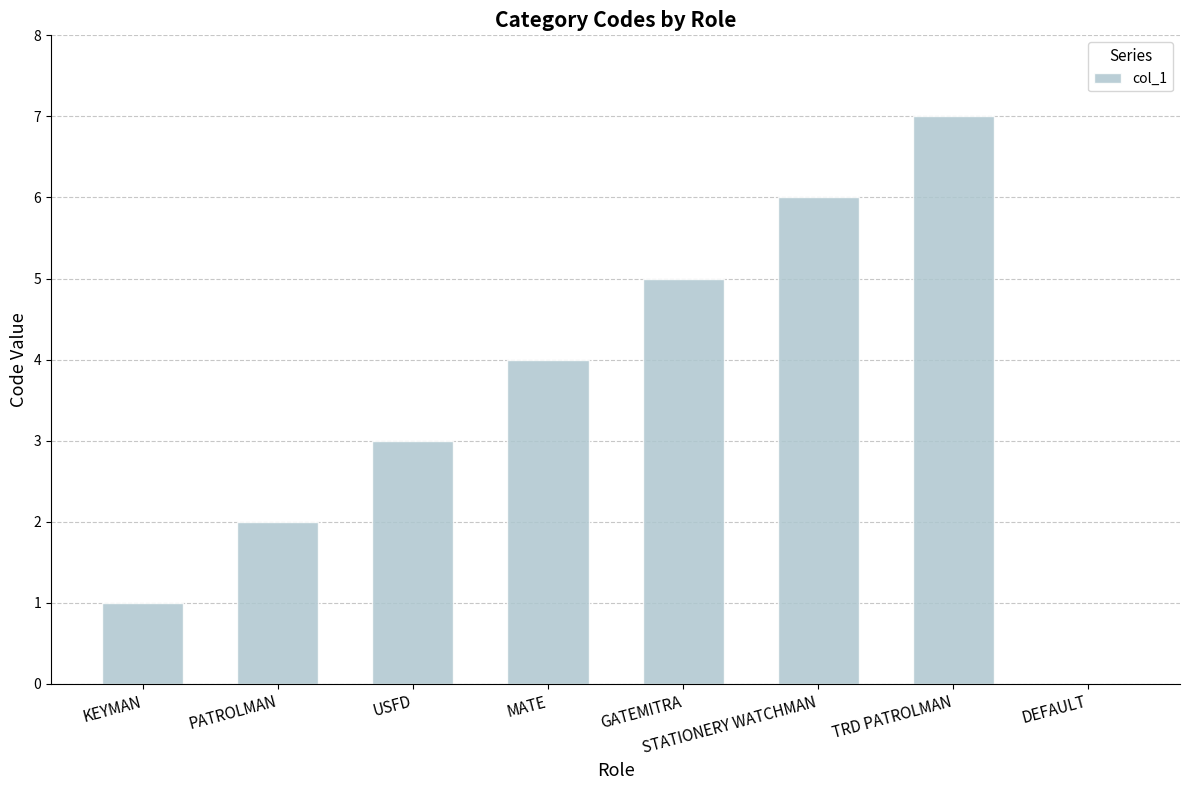

How many distinct data groups are displayed?

1